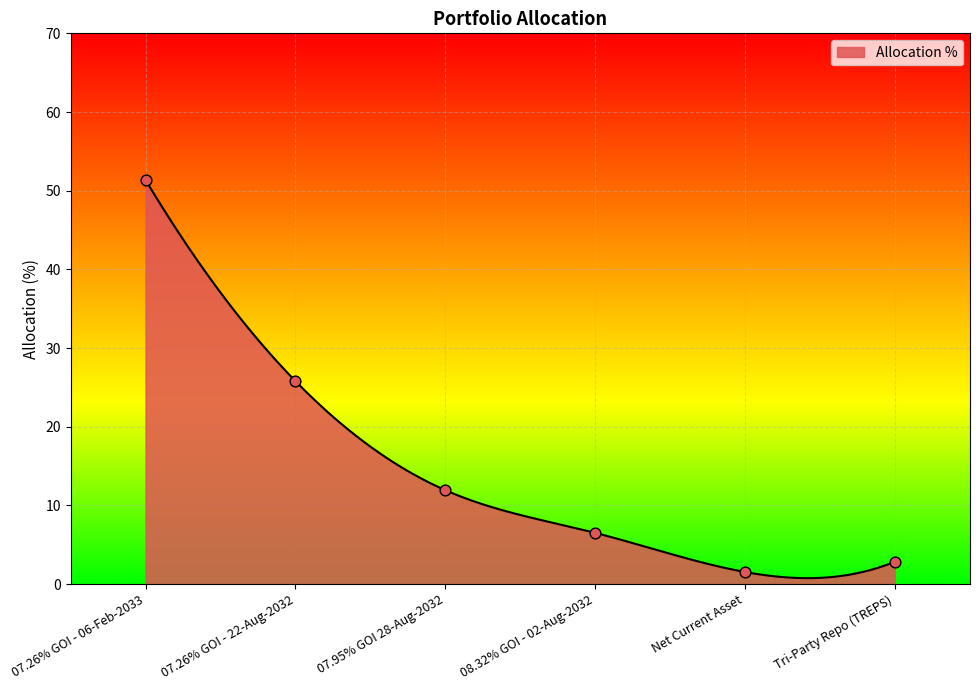

Between Net Current Asset and 07.95% GOI 28-Aug-2032, which is larger?

07.95% GOI 28-Aug-2032